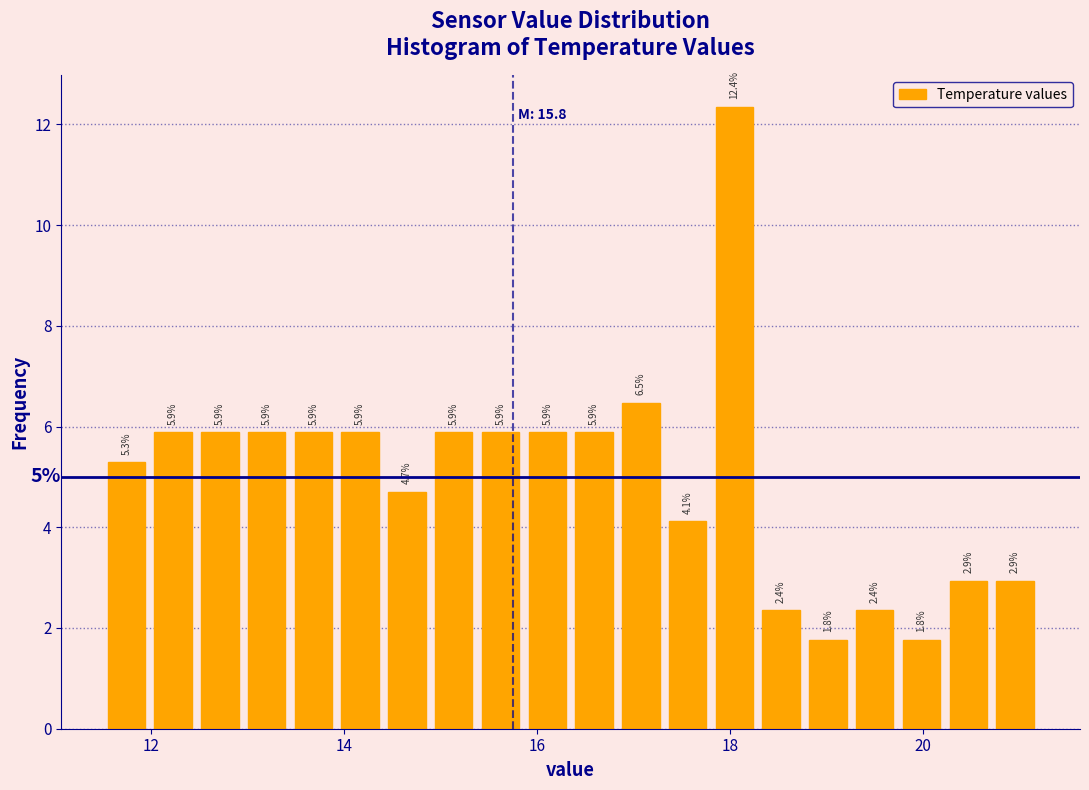

Around what value on the x-axis is the tallest bar? Give the approximate position of its centre, as read against the axis.

18.0